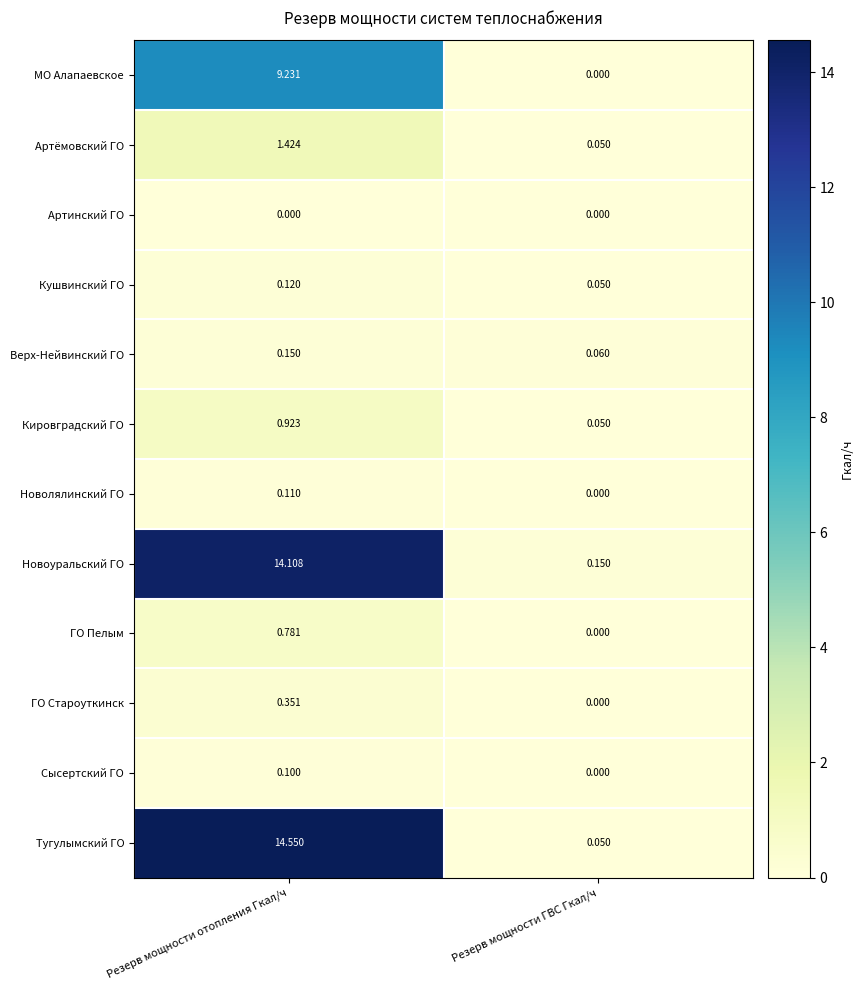

At which category does the chart reach its peak across all series?

Резерв мощности отопления Гкал/ч